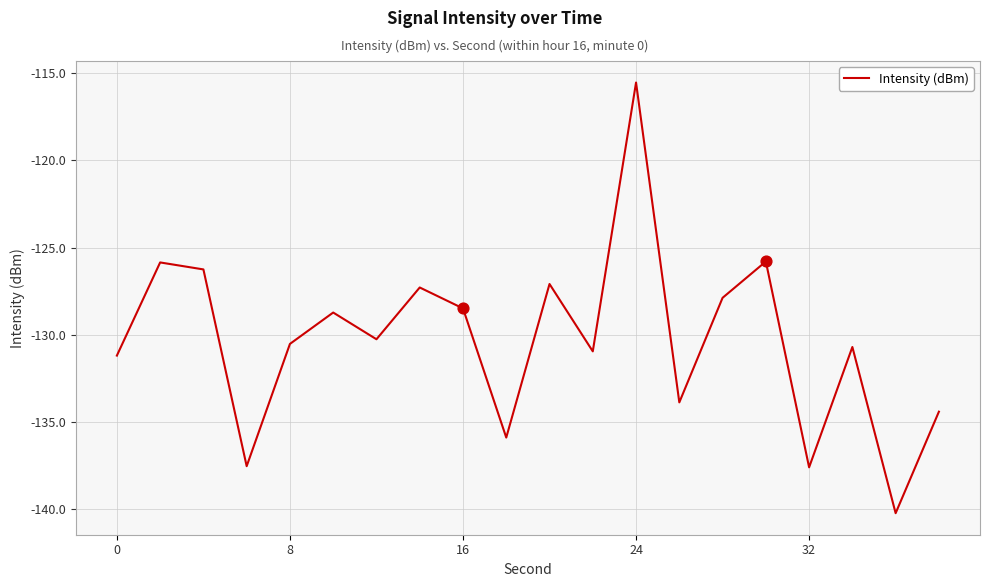

What is the minimum value shown in the chart?

-140.2